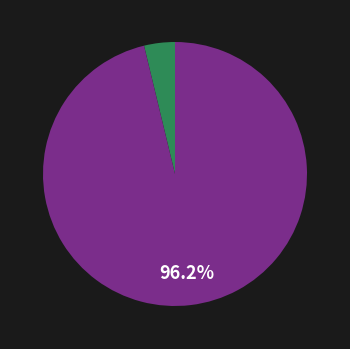

To the nearest percent, what is the average slice percentage?

50%